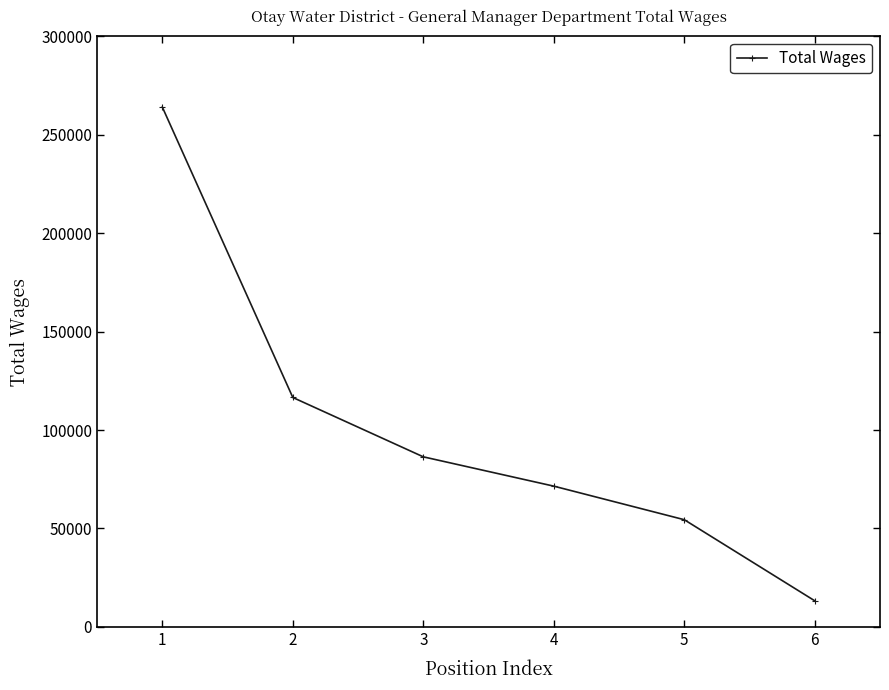

What is the value of the 4th point from the left?

71501